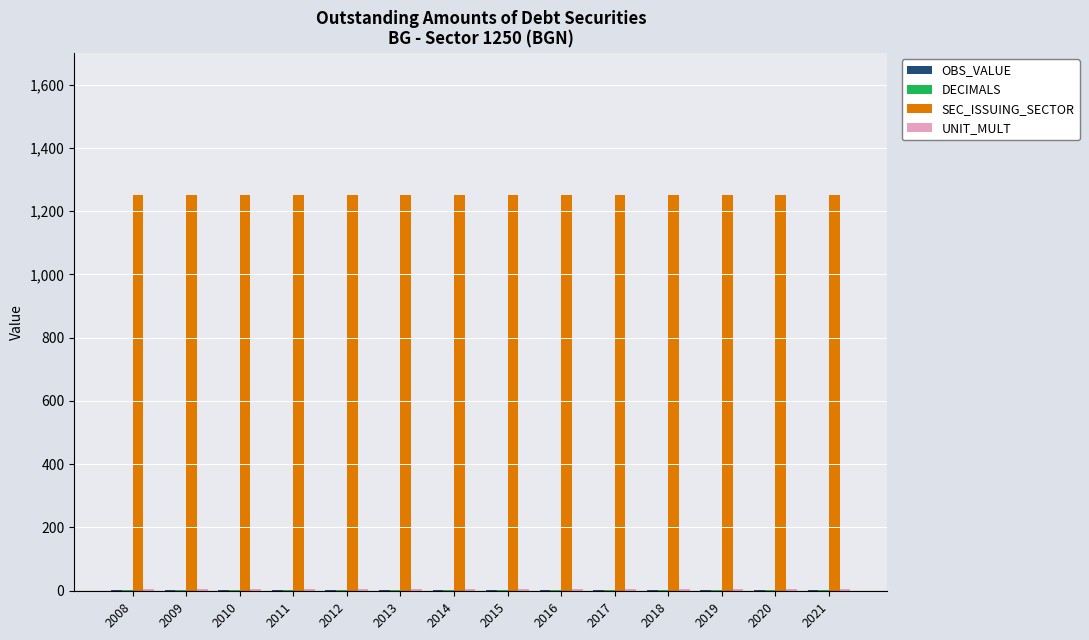

What is the sum of all SEC_ISSUING_SECTOR values?

17500